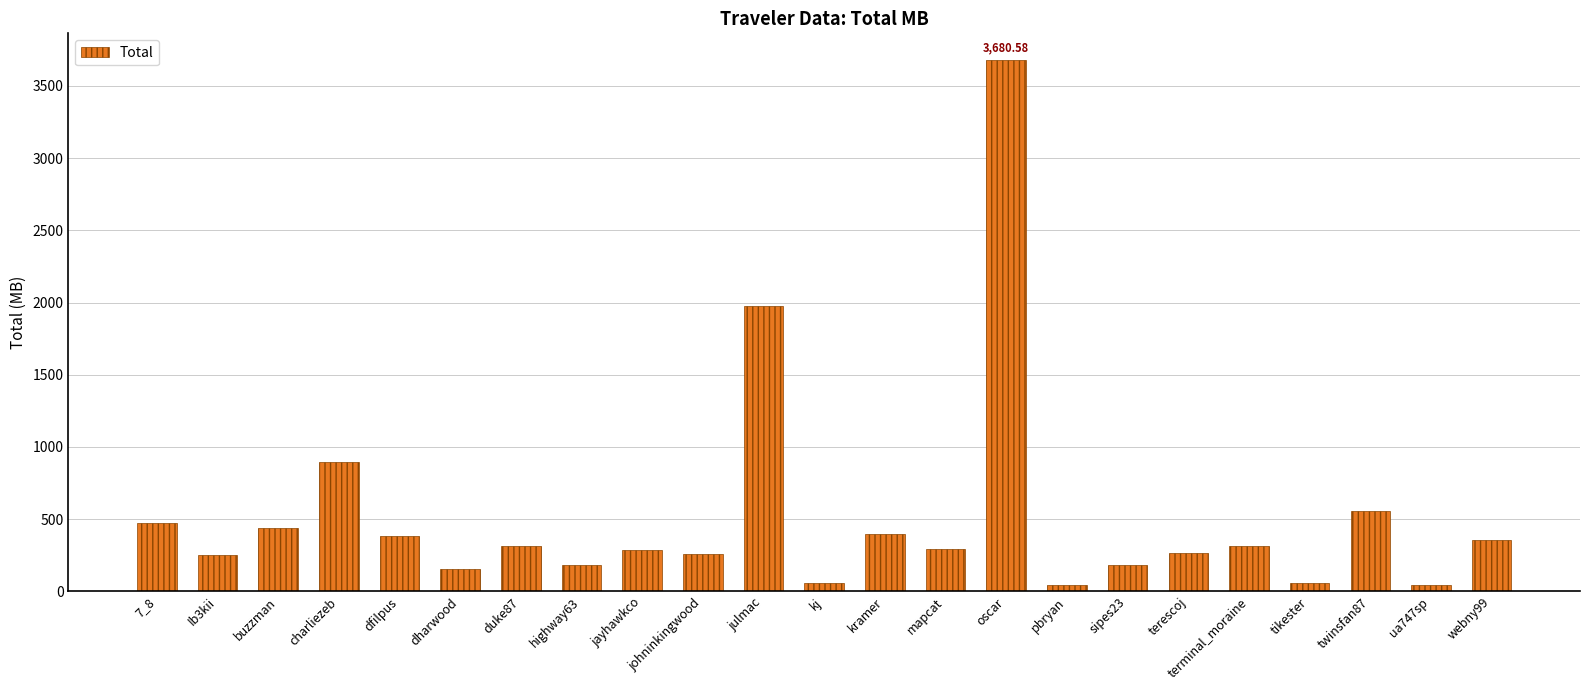

How many data points are above 290?

12